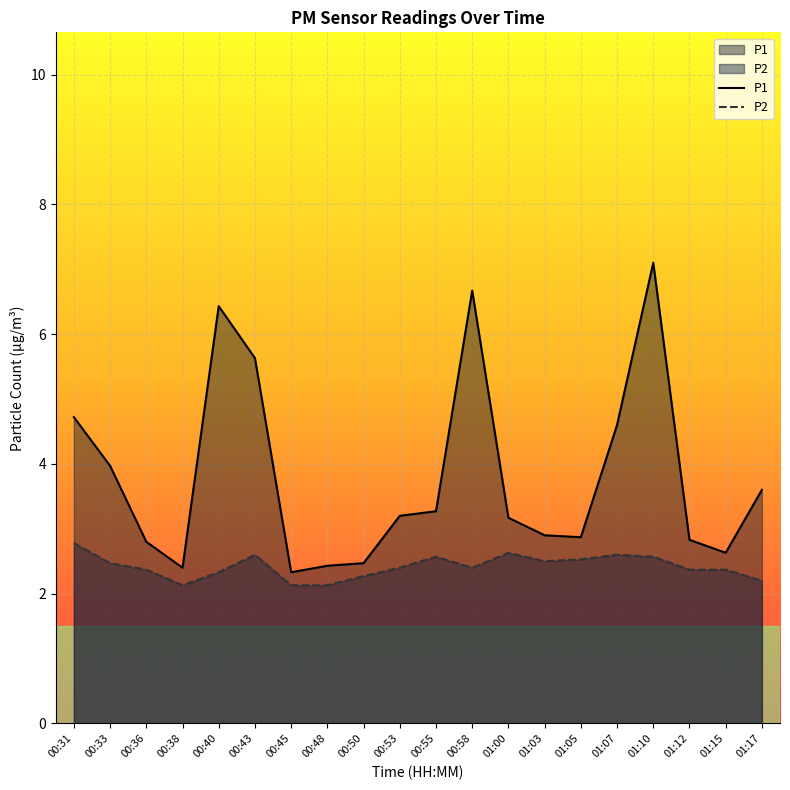

Read the P1 value at 00:43.

5.6